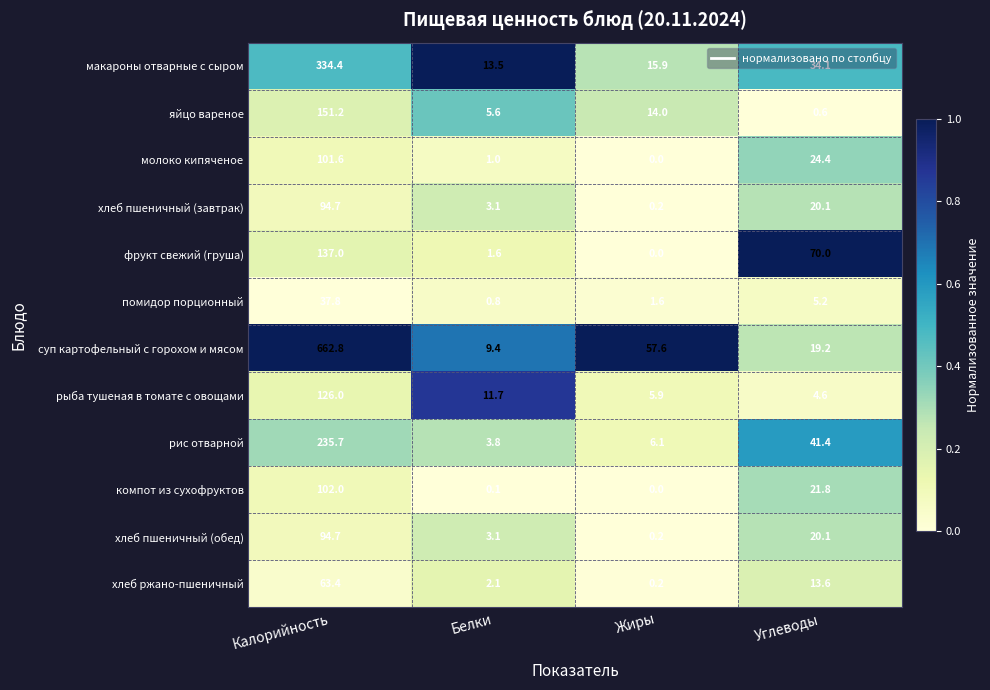

Which series has the widest spread of values?

суп картофельный с горохом и мясом